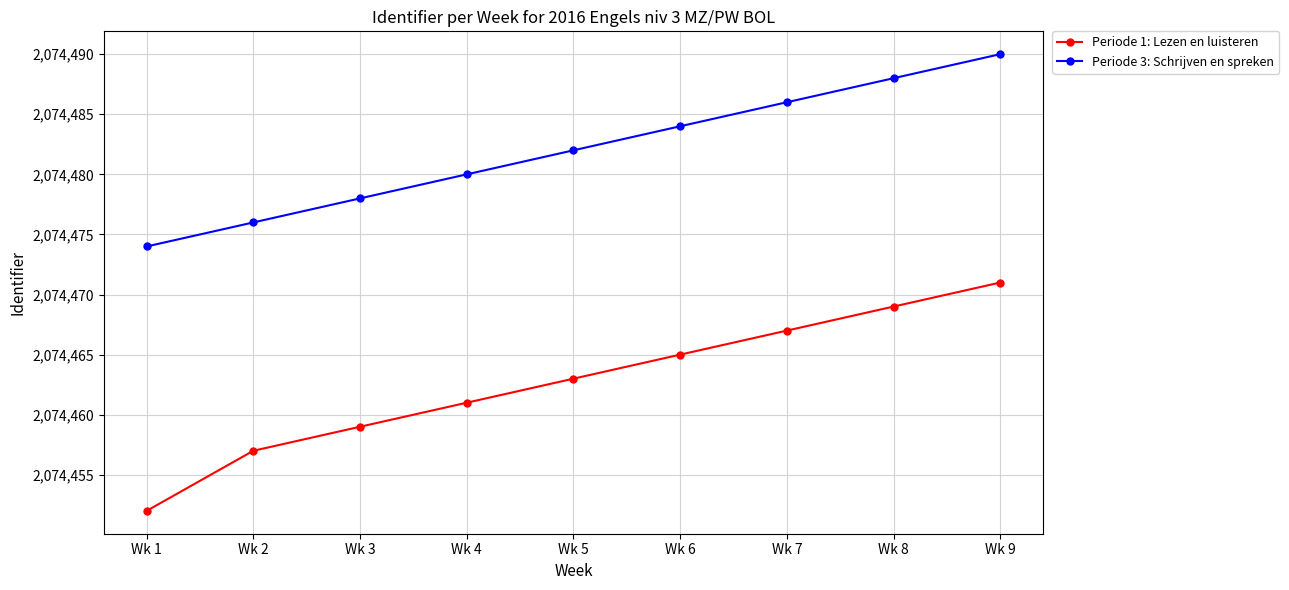

The Periode 3: Schrijven en spreken series shows 886309 at Wk 5. True or false?

False